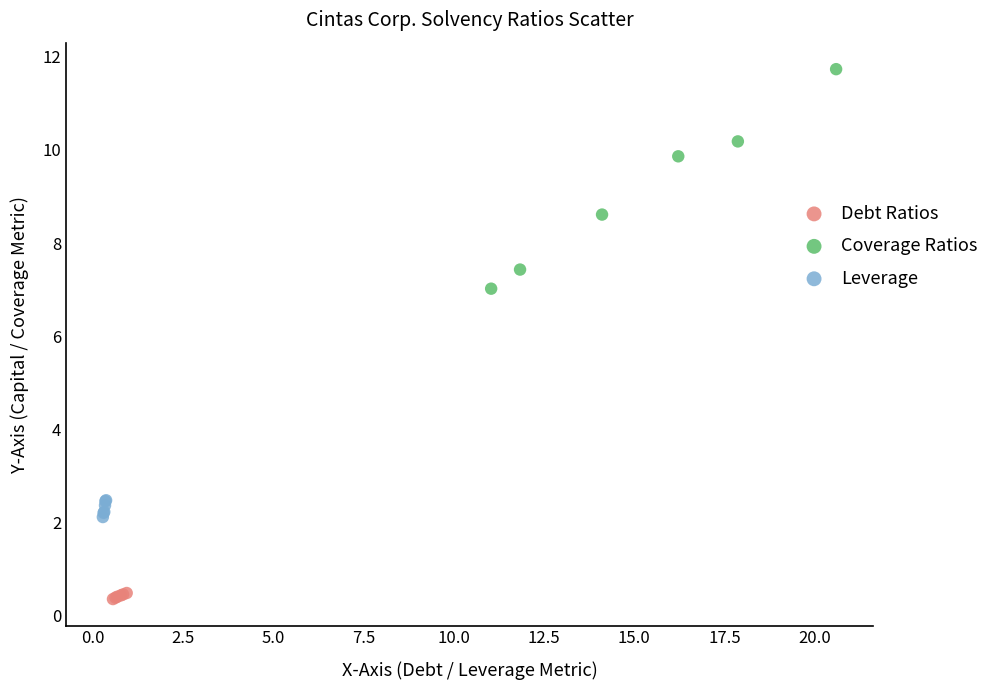

Which series reaches the maximum Y coordinate?

Coverage Ratios